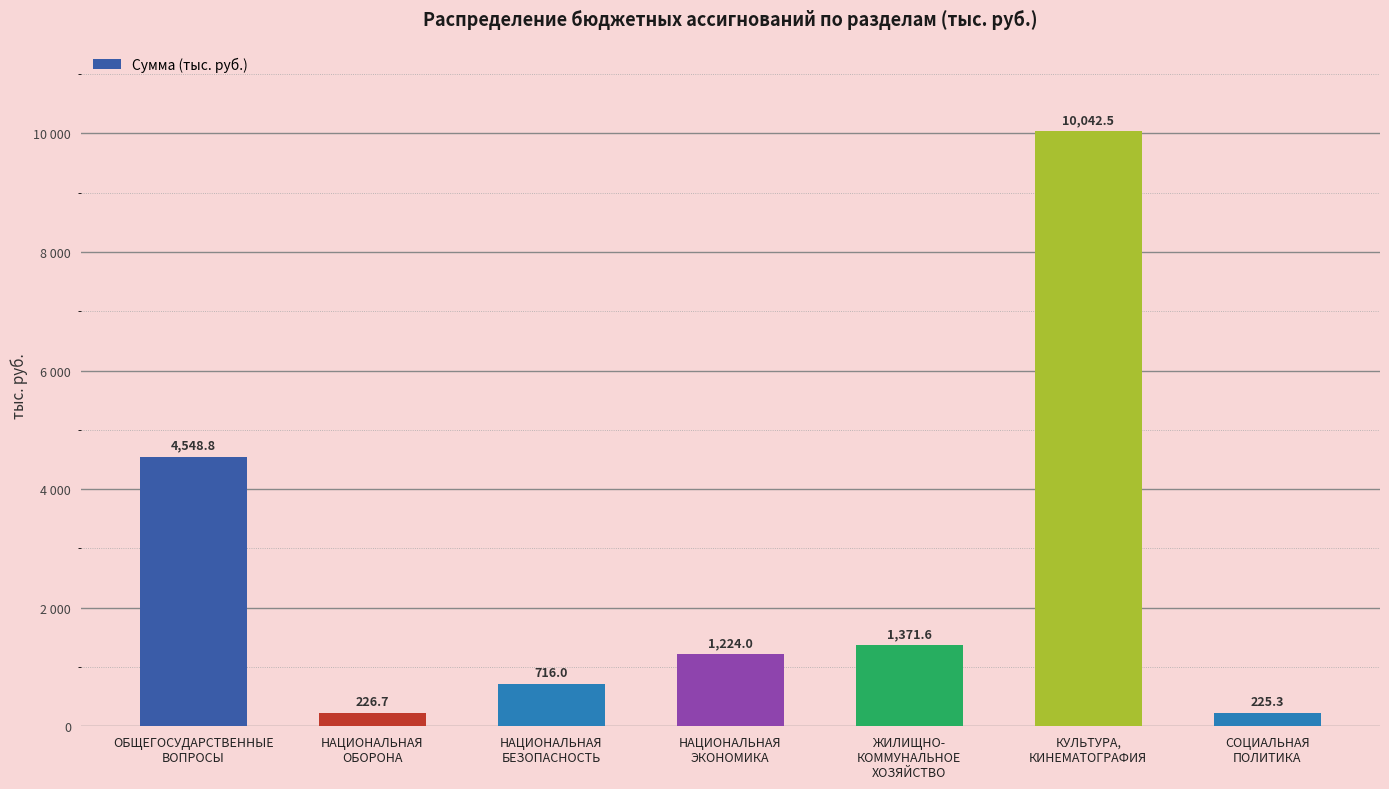

Does the chart contain any negative values?

No